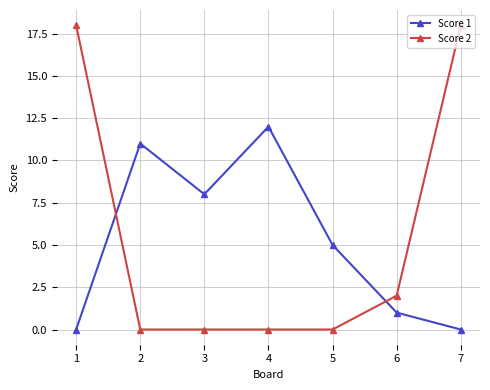

How many Score 2 values are between 0 and 18?

7